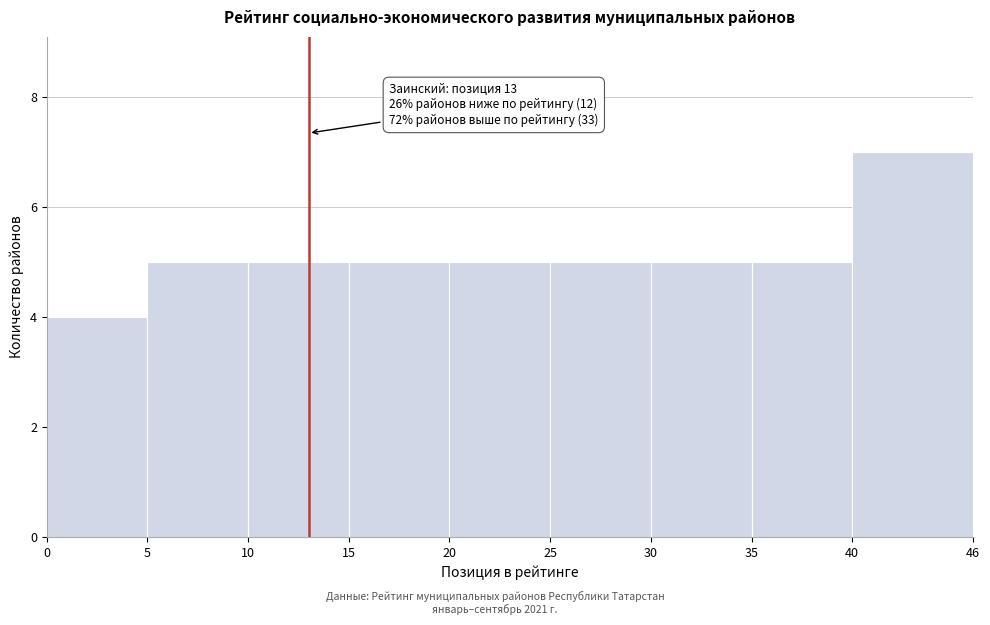

Over which range of the x-axis is the bar tallest?

40 to 46